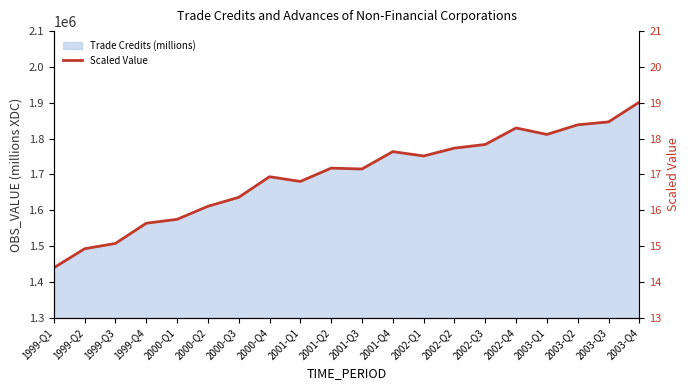

Reading left to right, extract all data points from this chart.

14.4	14.9	15.1	15.6	15.7	16.1	16.4	16.9	16.8	17.2	17.2	17.6	17.5	17.7	17.8	18.3	18.1	18.4	18.5	19.0